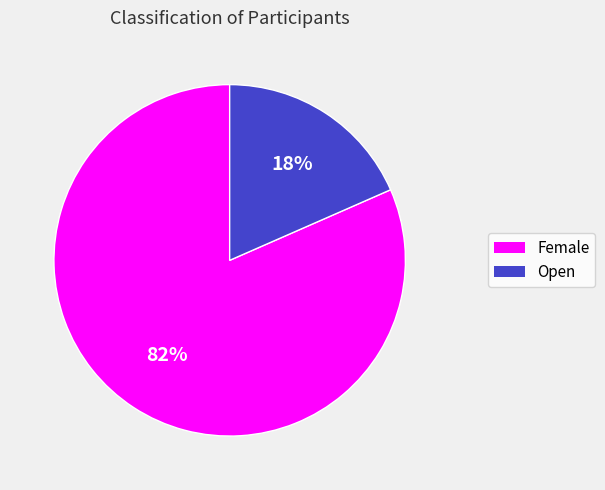

Does Female represent more than half of the total?

Yes